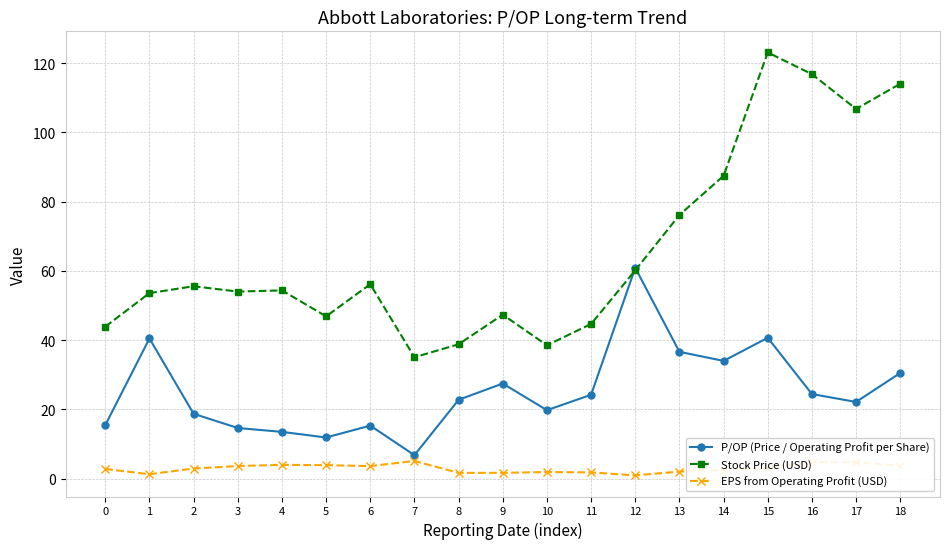

What is the average value of the Stock Price (USD) series?

66.0